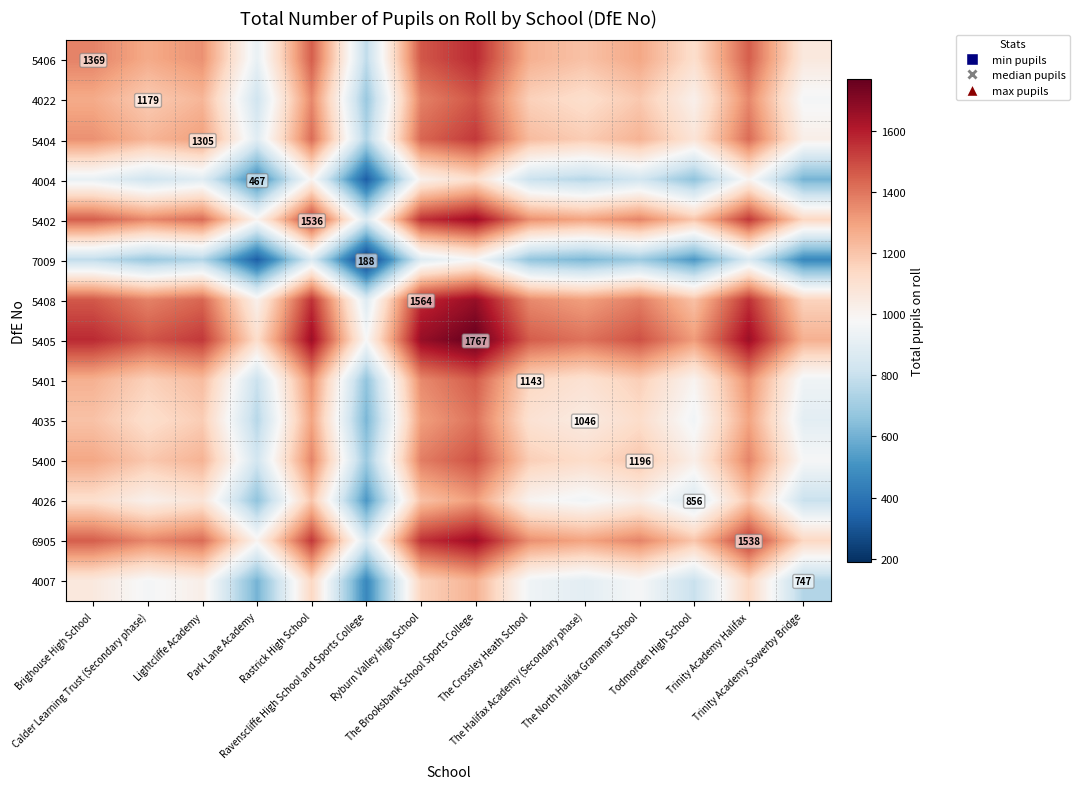

At how many categories does at least one series exceed 823?

14